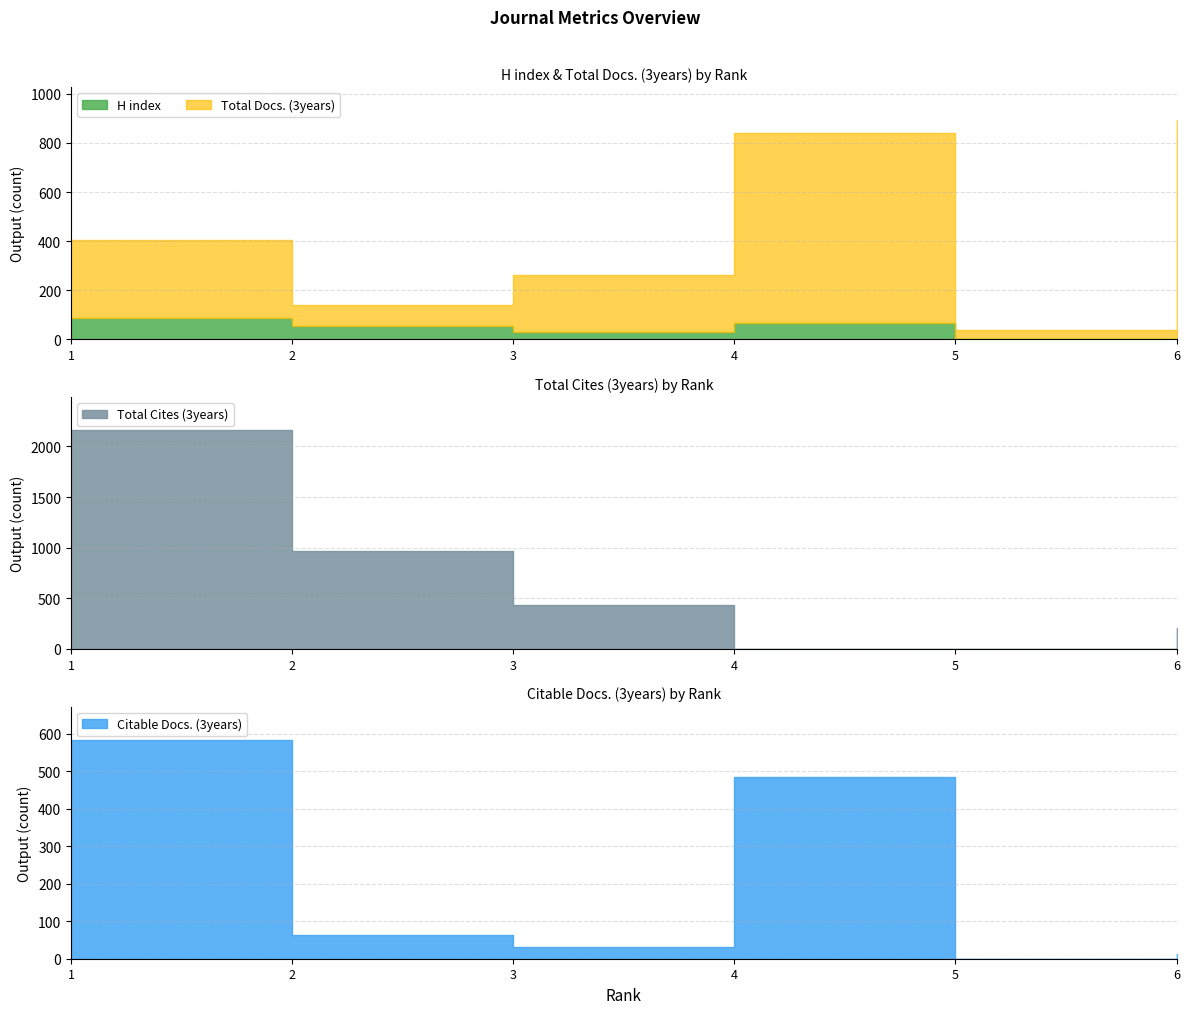

Rank the categories by Citable Docs. (3years) value from highest to lowest.

1, 4, 2, 3, 6, 5